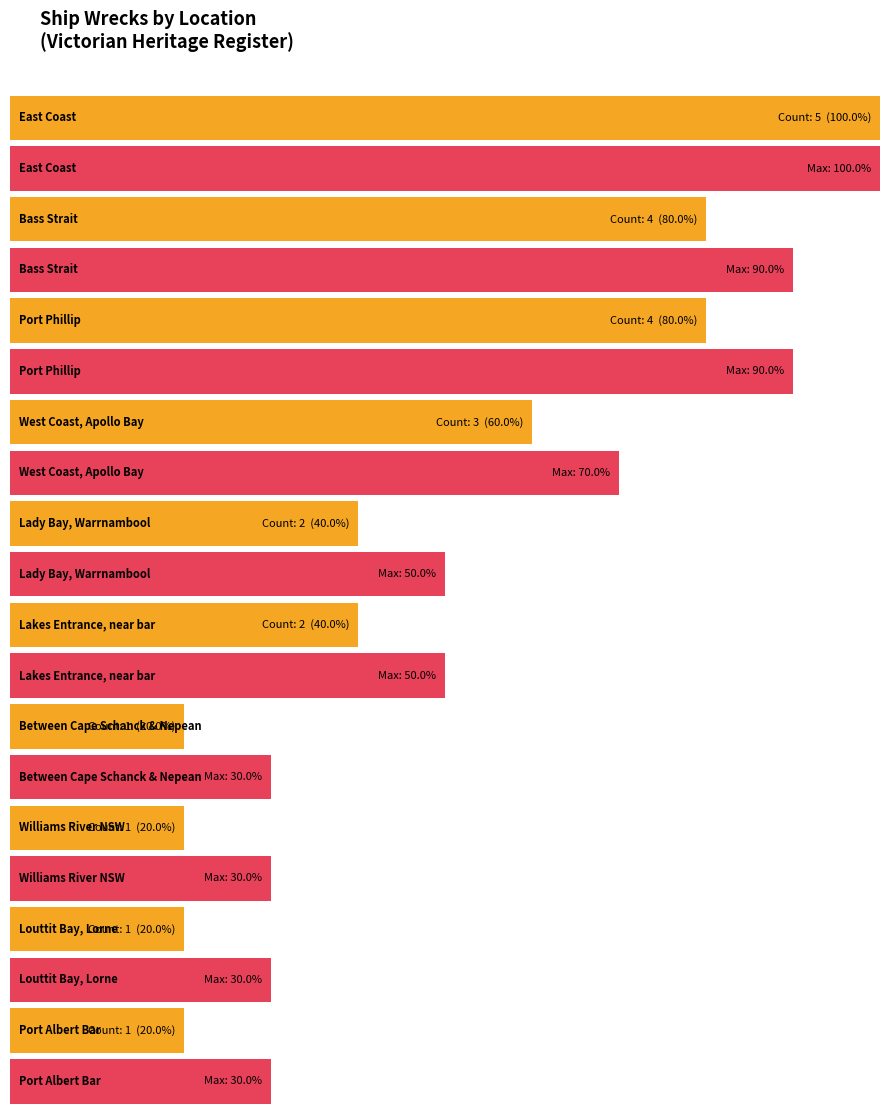

What is the average value?

2